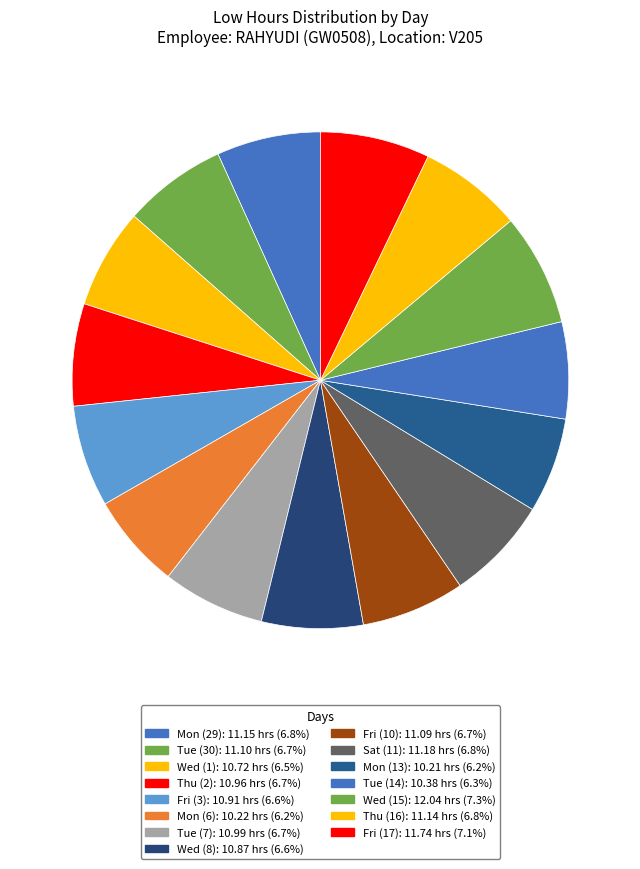

How many segments does this pie chart have?

15